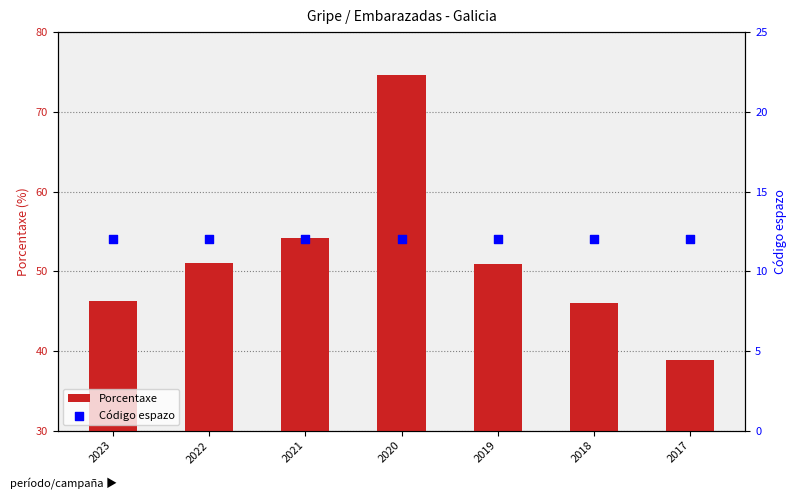

Which series has the widest spread of Y values?

Porcentaxe